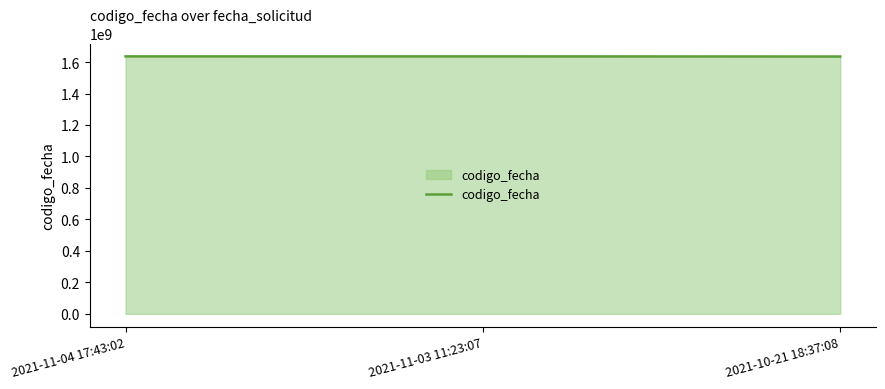

Approximately how many times larger is the value at 2021-10-21 18:37:08 compared to 2021-11-04 17:43:02?

1.0